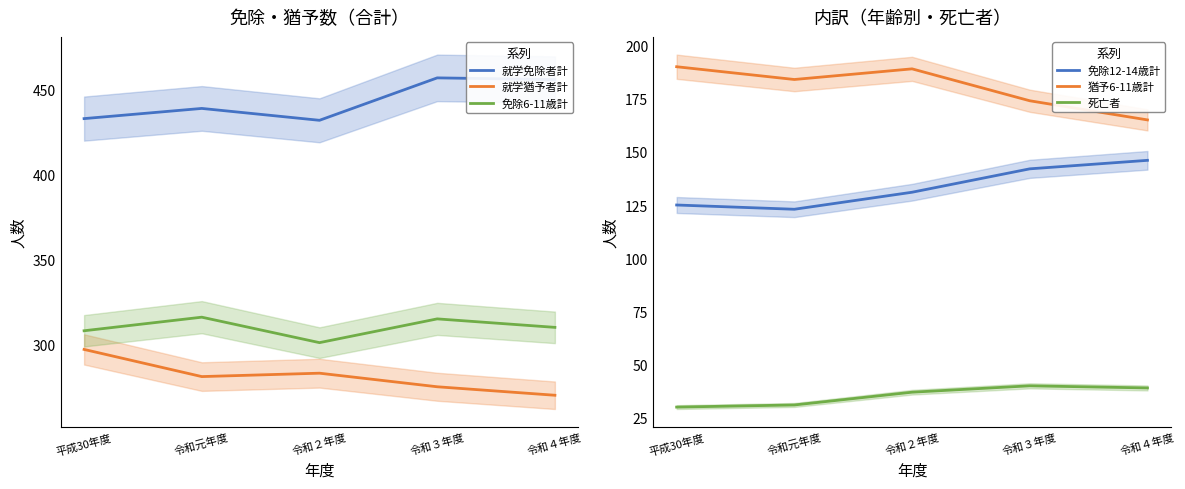

Reading left to right, what are all the values shown in this chart?

就学免除者計: 433	439	432	457	456
就学猶予者計: 297	281	283	275	270
免除6-11歳計: 308	316	301	315	310
免除12-14歳計: 125	123	131	142	146
猶予6-11歳計: 190	184	189	174	165
死亡者: 30	31	37	40	39